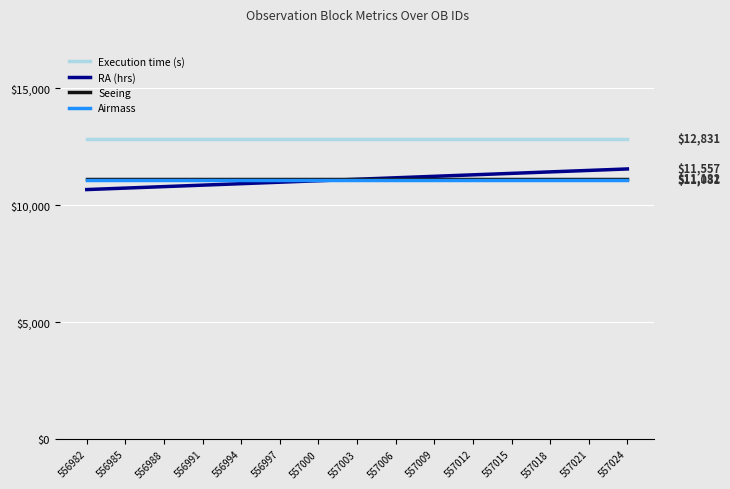

What value does the Seeing series have at 556982?

11132.0